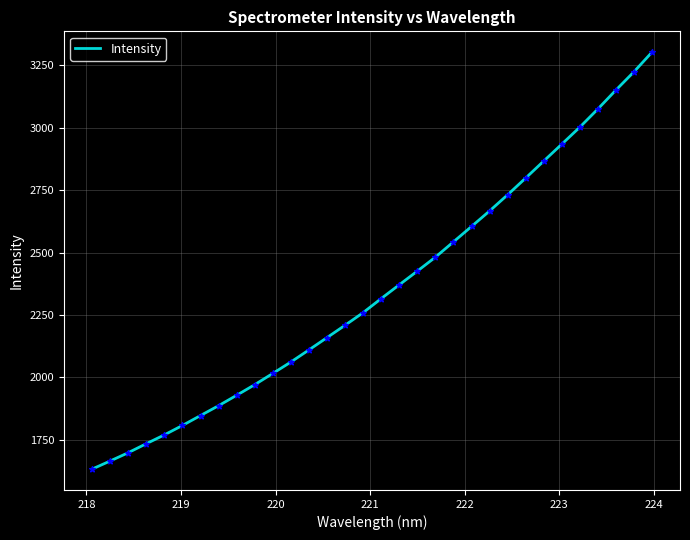

What is the smallest value displayed?

1632.5